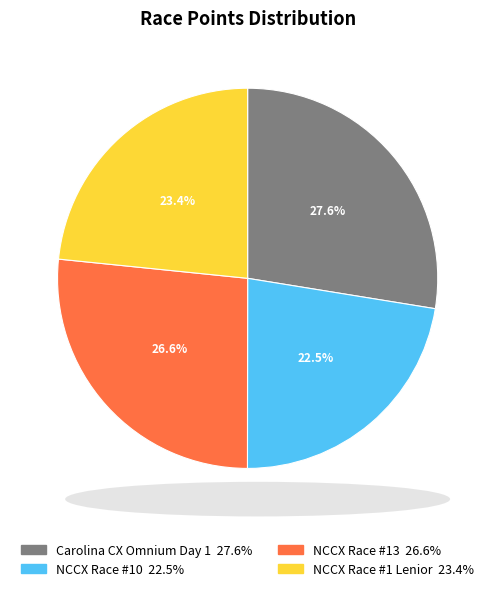

Is there any slice that represents more than half of the pie?

No